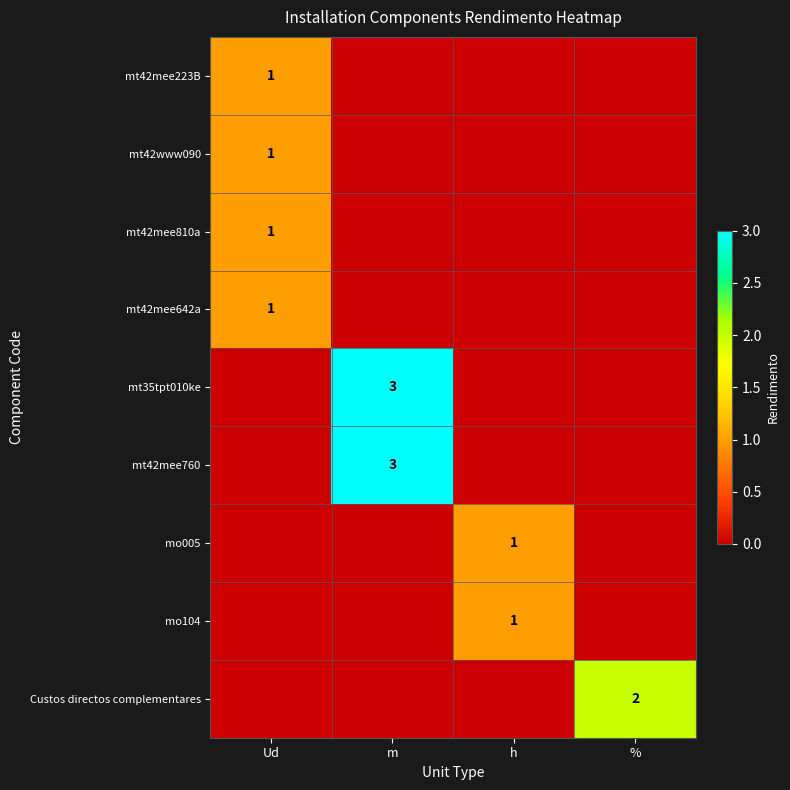

True or false: mo104 has a value of 0 at h.

False